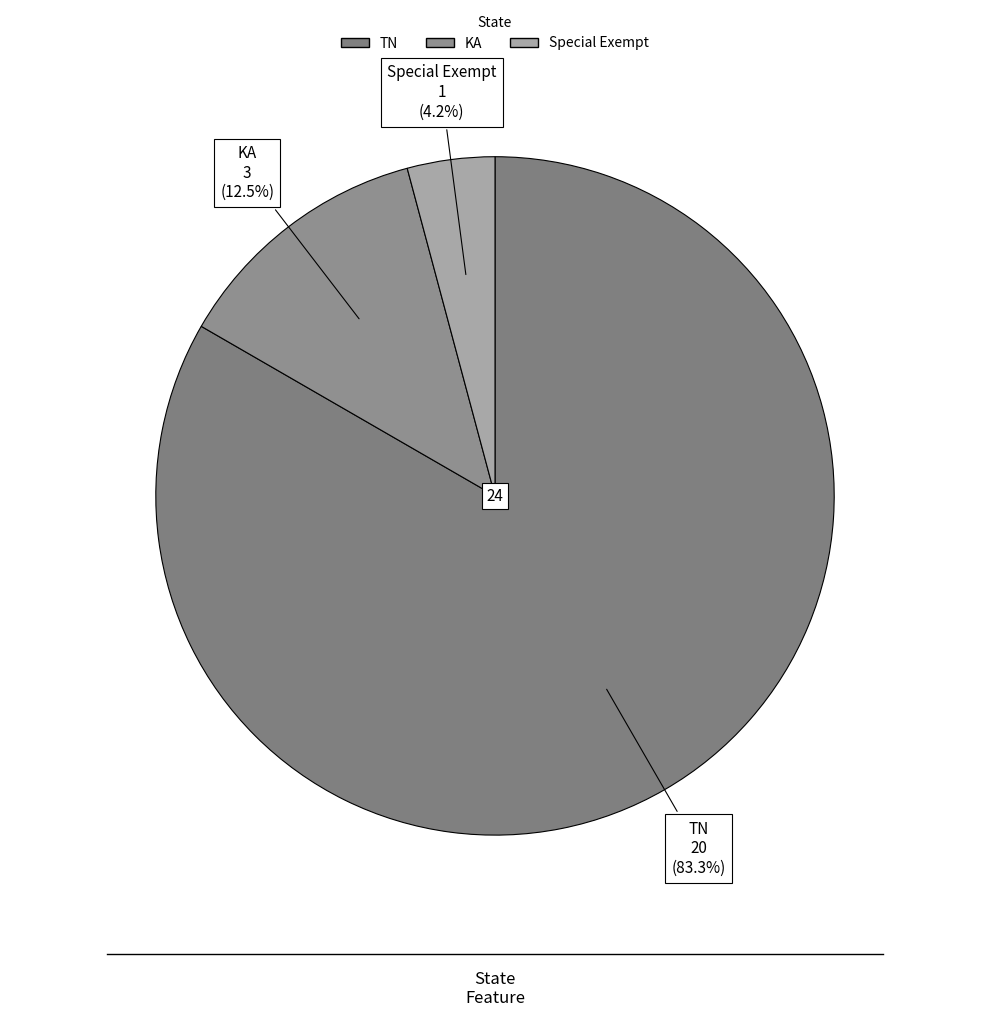

What percentage do TN and KA together represent?

95.8%